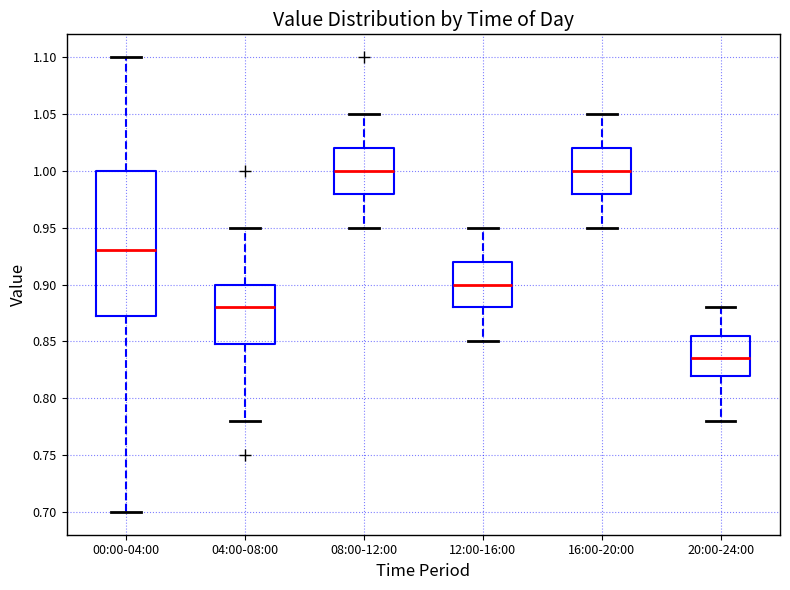

Reading left to right, read every box against the y-axis: the position of its median line, the range the box covers, and the ends of its whiskers. The values are not printed on the chart, so give them approximately, as read against the axis.

00:00-04:00: median 0.930, box 0.875 to 1.000, whiskers 0.700 to 1.100
04:00-08:00: median 0.880, box 0.850 to 0.900, whiskers 0.780 to 0.950
08:00-12:00: median 1.000, box 0.980 to 1.020, whiskers 0.950 to 1.050
12:00-16:00: median 0.900, box 0.880 to 0.920, whiskers 0.850 to 0.950
16:00-20:00: median 1.000, box 0.980 to 1.020, whiskers 0.950 to 1.050
20:00-24:00: median 0.835, box 0.820 to 0.855, whiskers 0.780 to 0.880